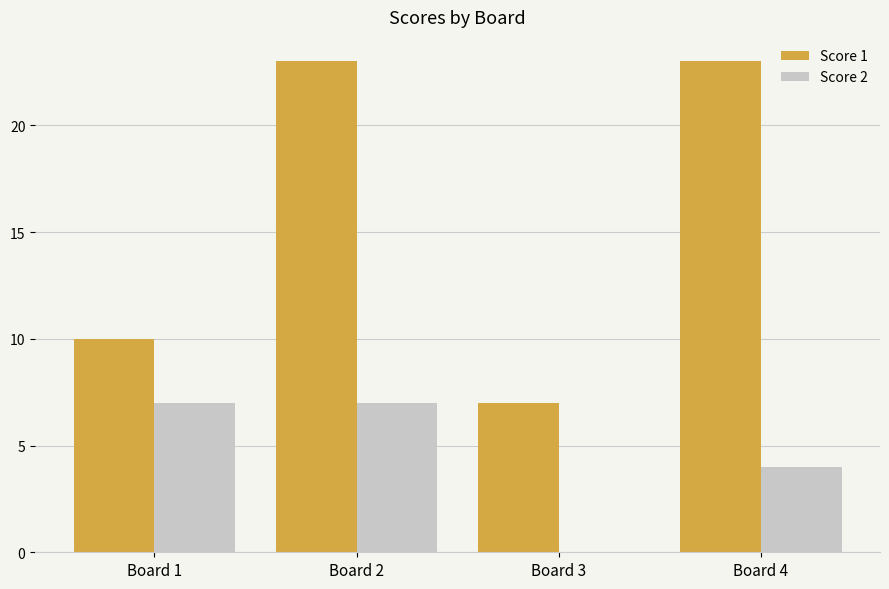

Are the bars grouped side by side (vs. stacked)?

Yes